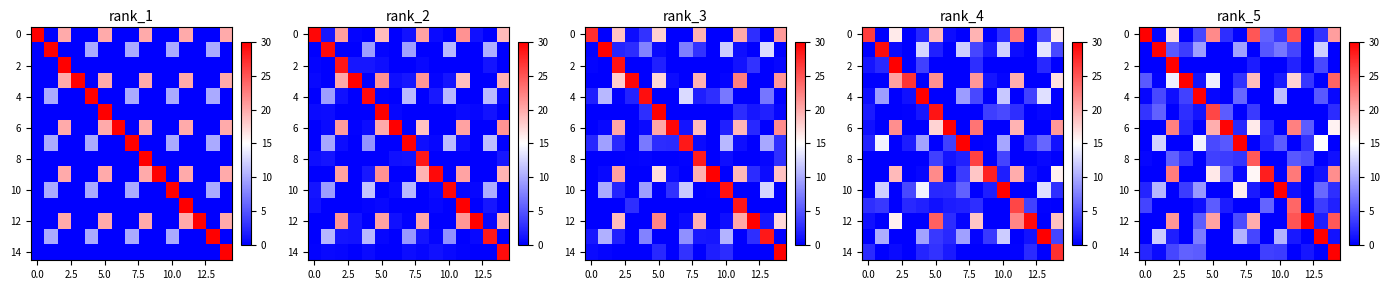

What is the difference between the highest and lowest values at 5.0?

30.0